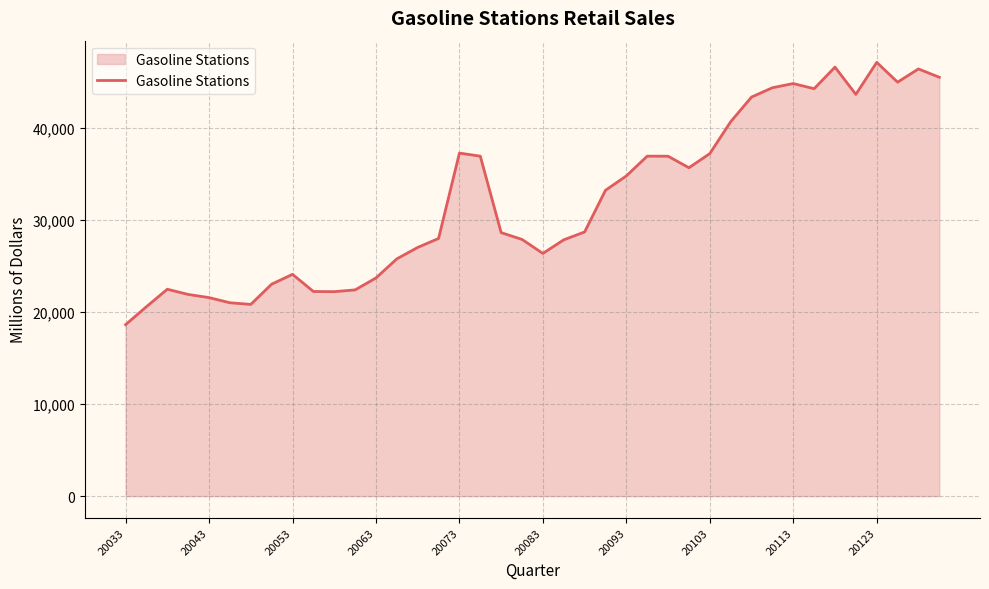

What is the greatest value displayed?

47112